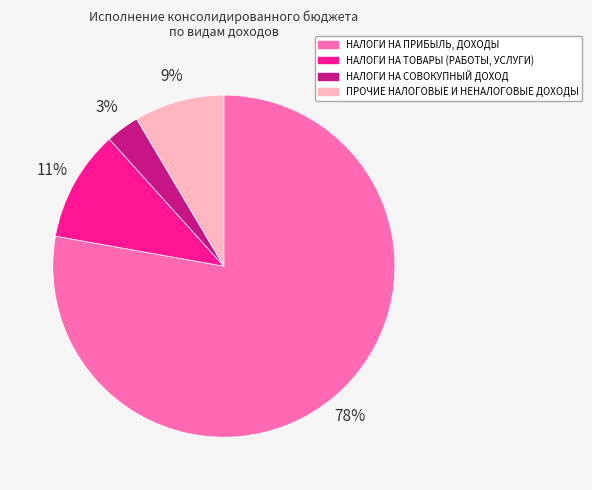

True or false: НАЛОГИ НА ТОВАРЫ (РАБОТЫ, УСЛУГИ) accounts for 1% of the total.

False